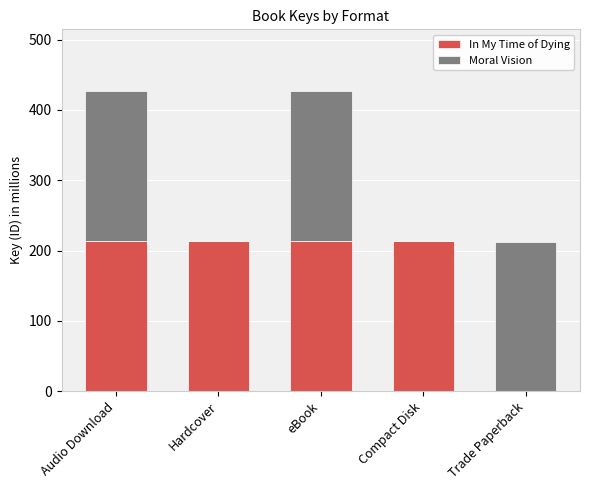

The value of In My Time of Dying at Compact Disk is 365.6. True or false?

False